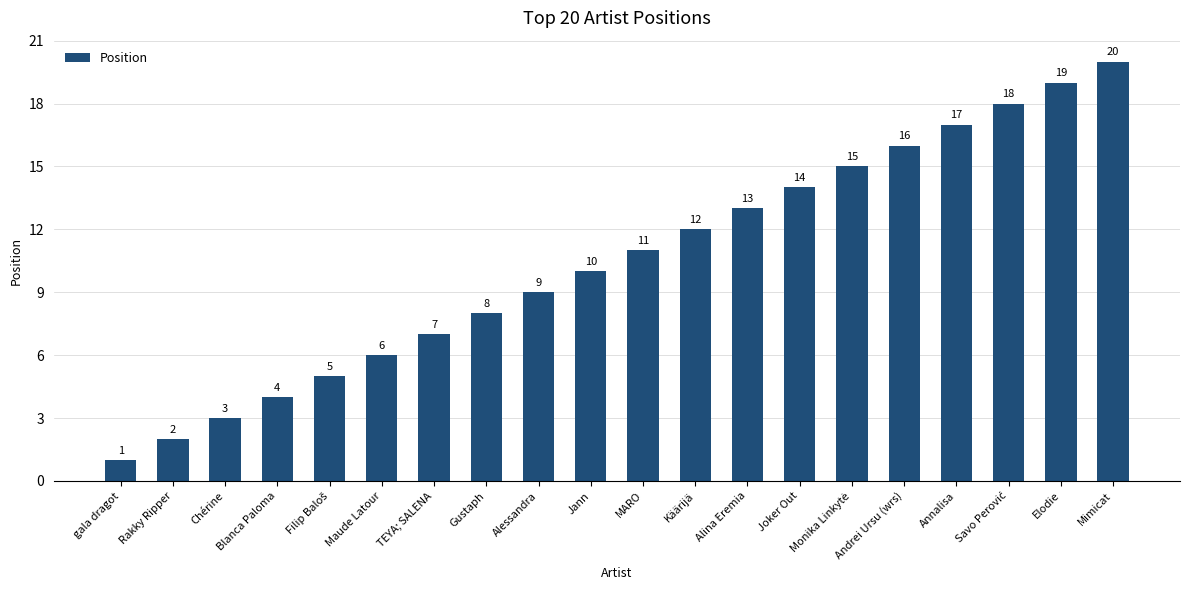

What is the change in value from Maude Latour to Käärijä?

+6